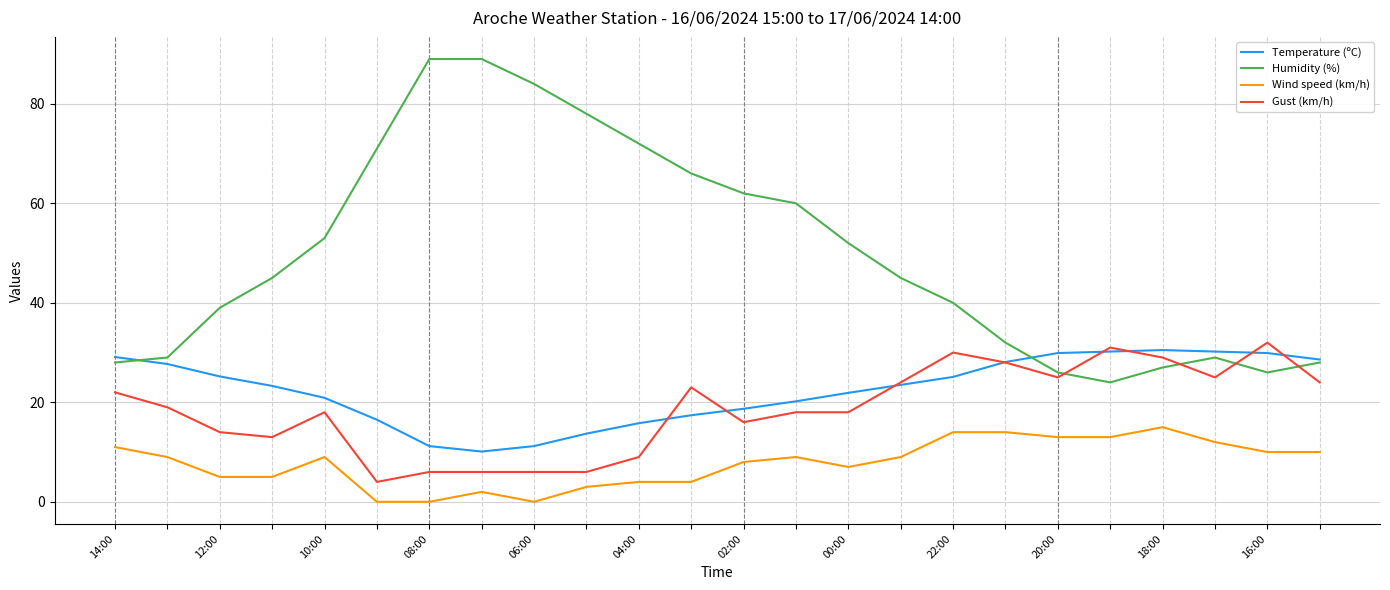

What is the greatest value displayed?

89.0